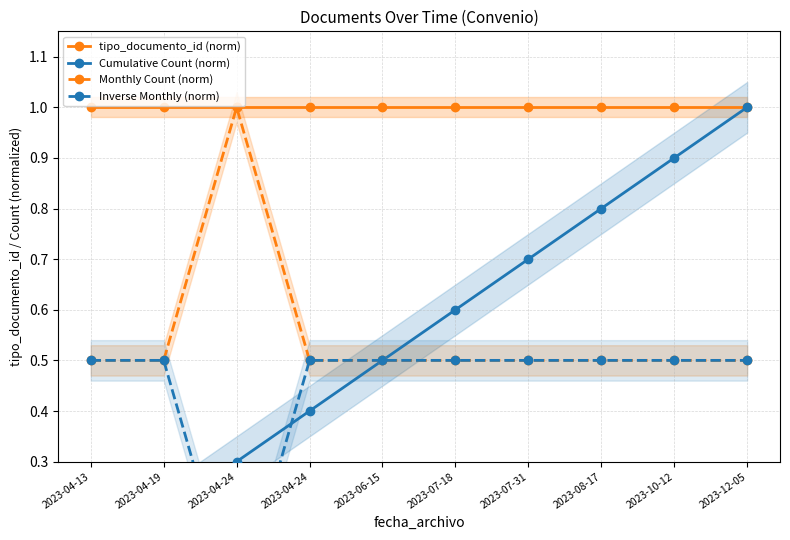

Is the value of Cumulative Count (norm) at 2023-04-13 greater than the value of Monthly Count (norm) at 2023-04-24?

No